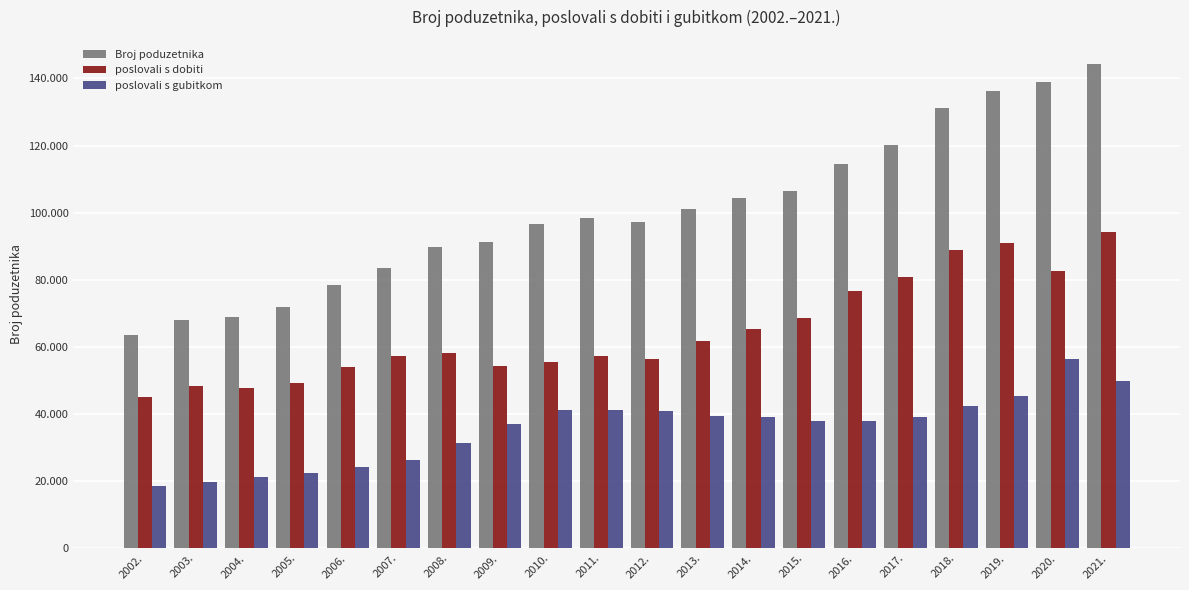

What are all the series names shown in the legend?

Broj poduzetnika, poslovali s dobiti, poslovali s gubitkom